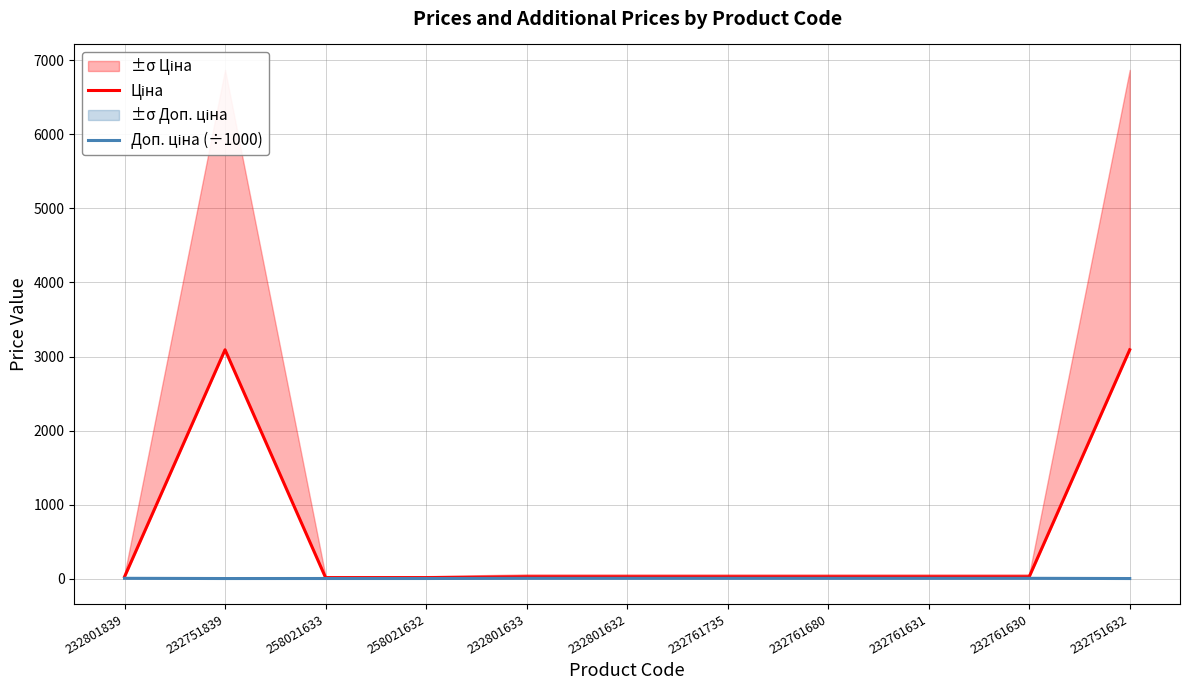

What is the smallest value displayed?

3.1